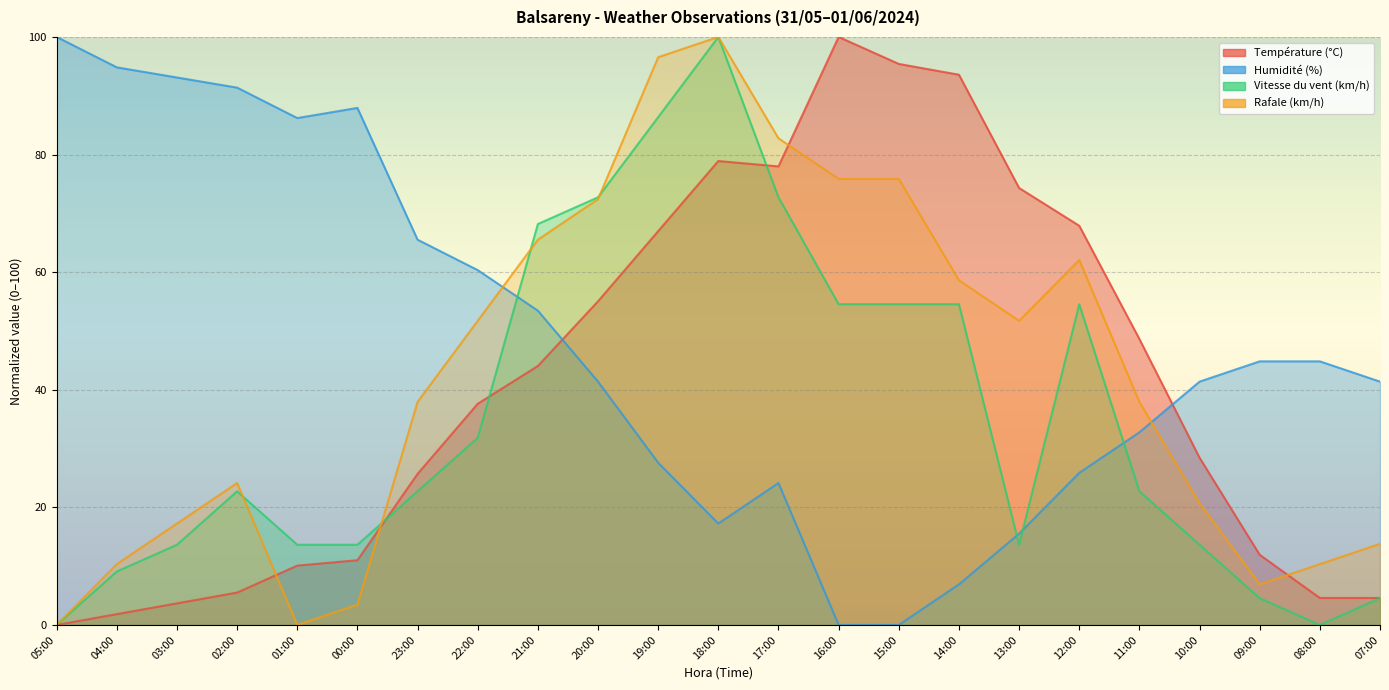

Which label corresponds to the largest value in the chart?

16:00